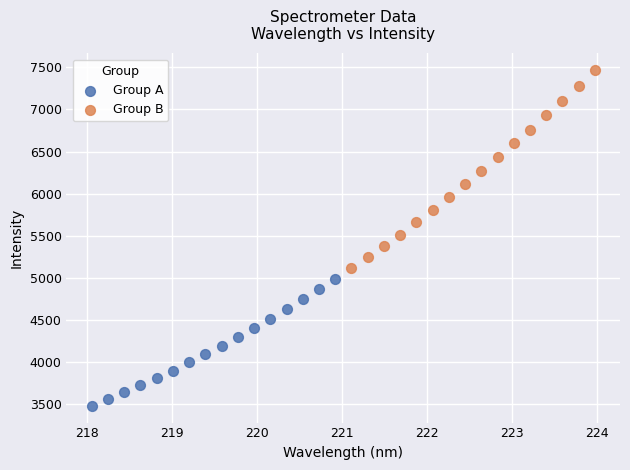

Which series reaches the minimum Y coordinate?

Group A